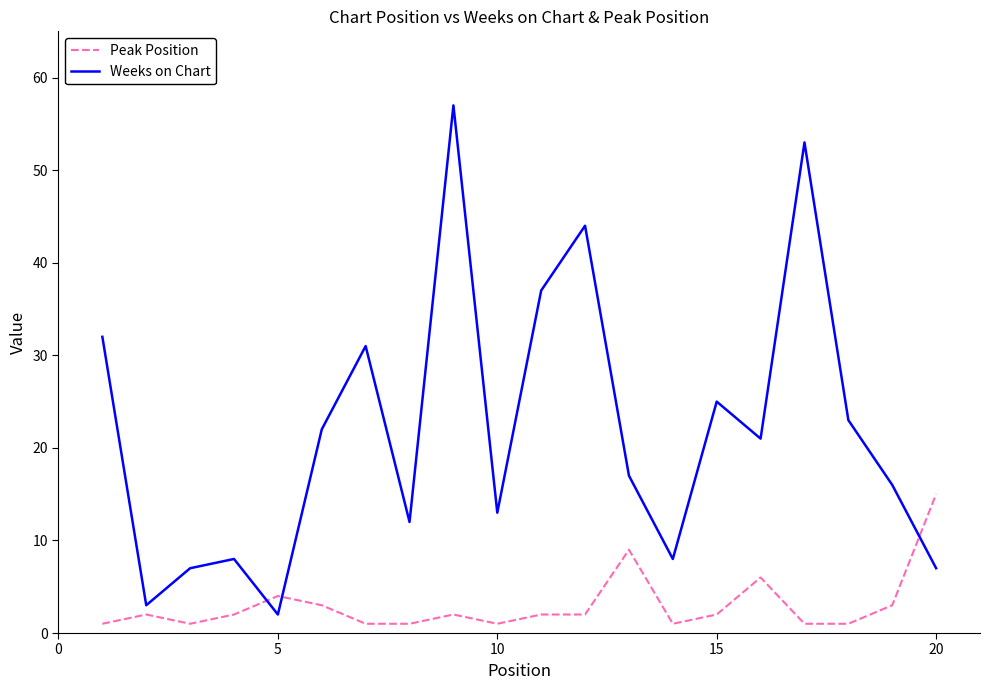

Which series has the largest total across all categories?

Weeks on Chart